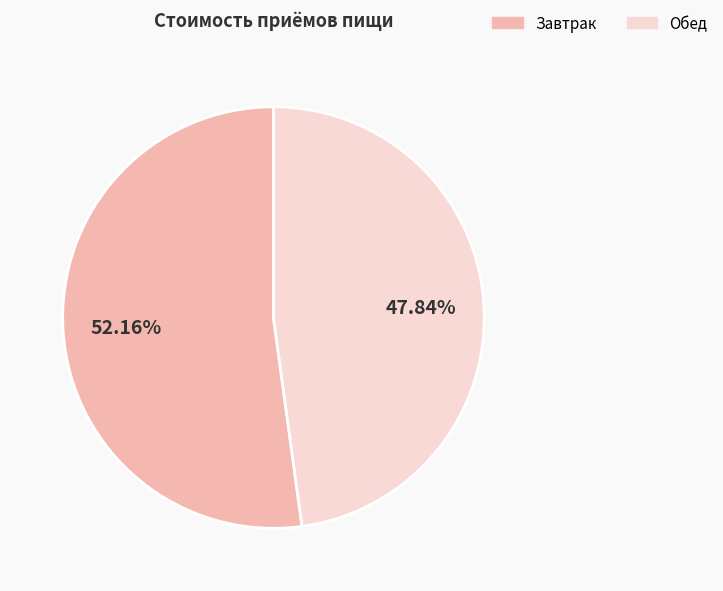

What is the ratio of the value at Завтрак to the value at Обед?

1.1